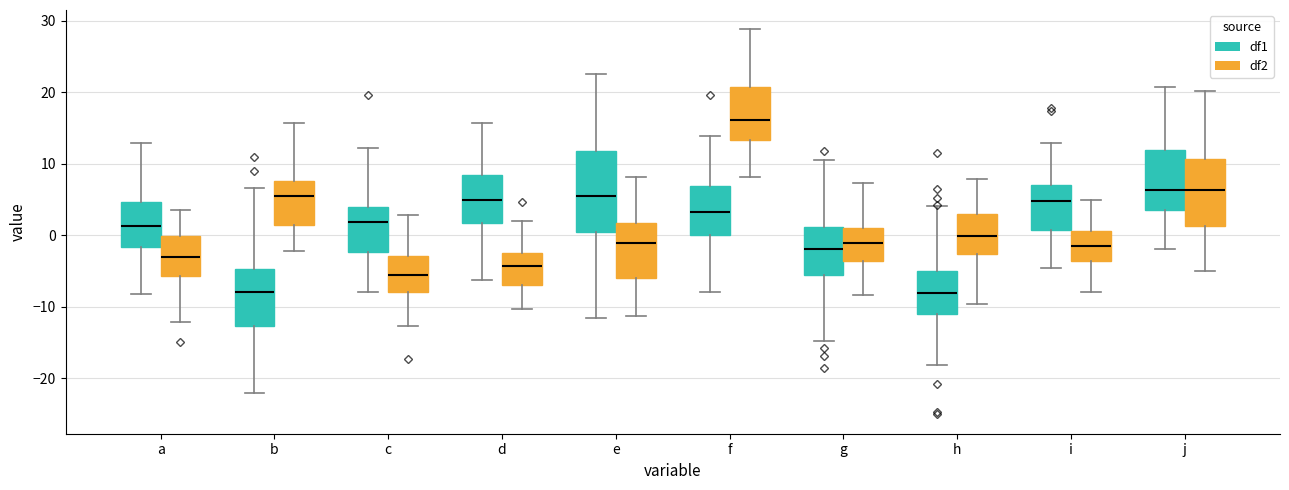

Comparing the boxes themselves (not the whiskers), which one is the tallest?

e (df1)